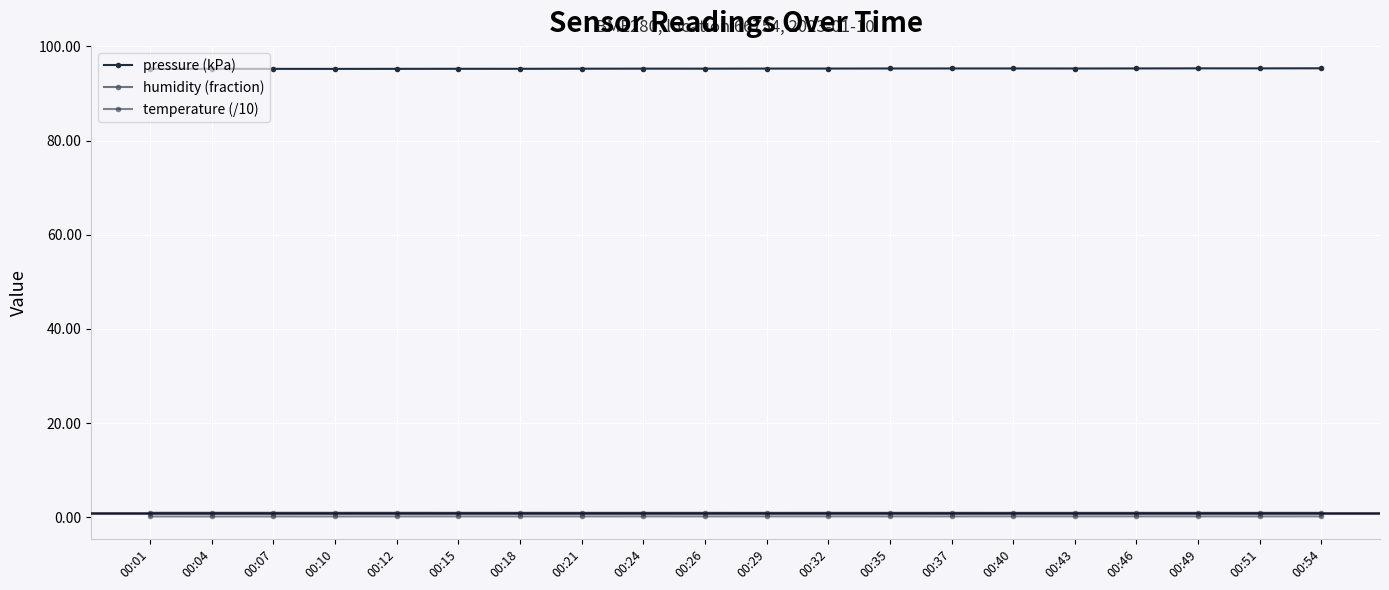

At which category does humidity (fraction) reach its first local valley?

00:07